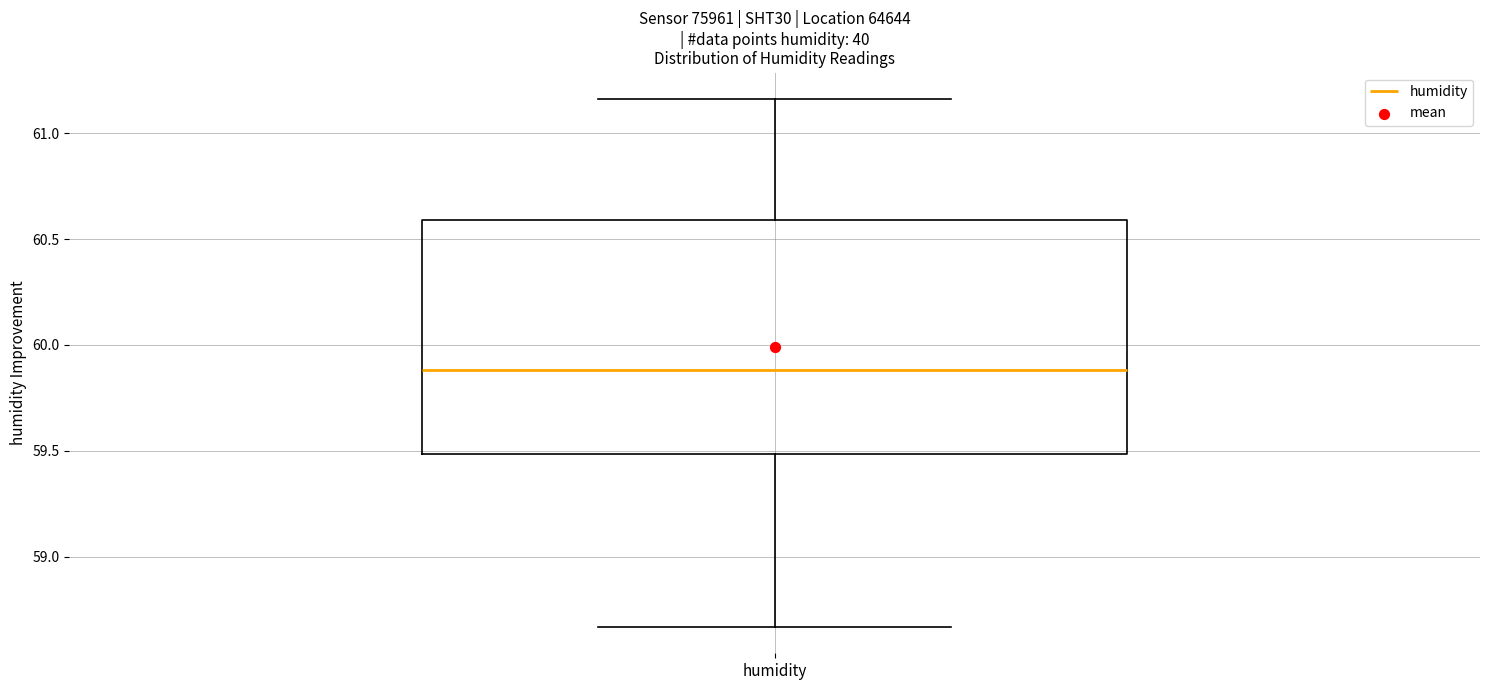

Read this box plot against the y-axis: the position of the median line, the range covered by the box, and the ends of both whiskers. The values are not printed on the chart, so give them approximately, as read against the axis.

median 59.90, box 59.50 to 60.60, whiskers 58.65 to 61.15